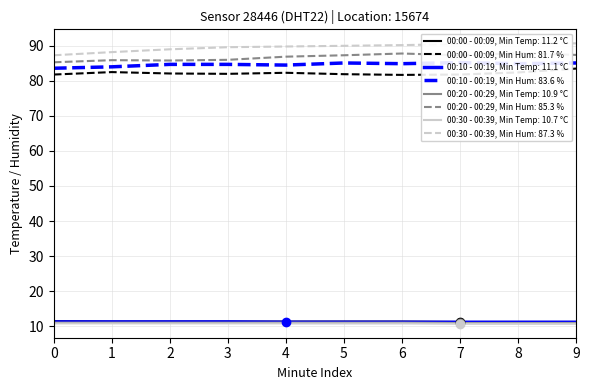

What is the sum of the 00:00 - 00:09 values at 4 and 9?

22.5